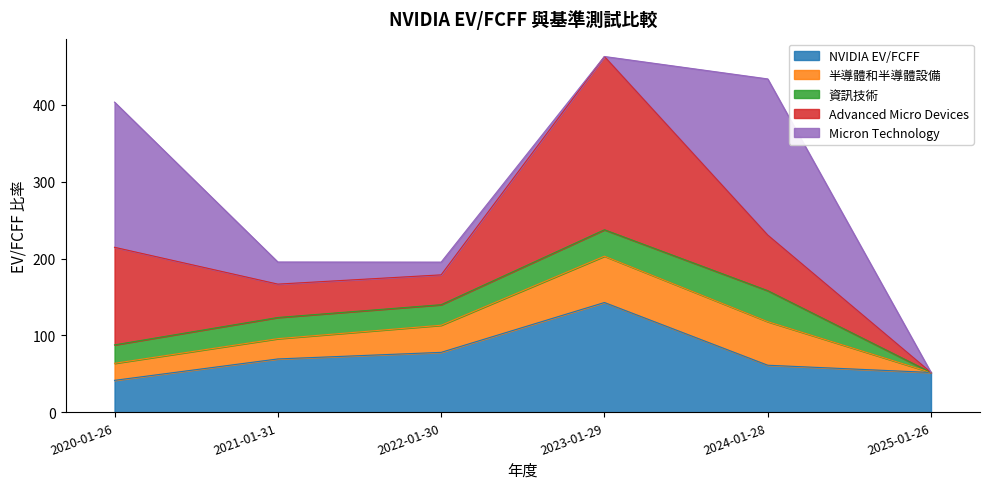

Count the number of categories in the chart.

6